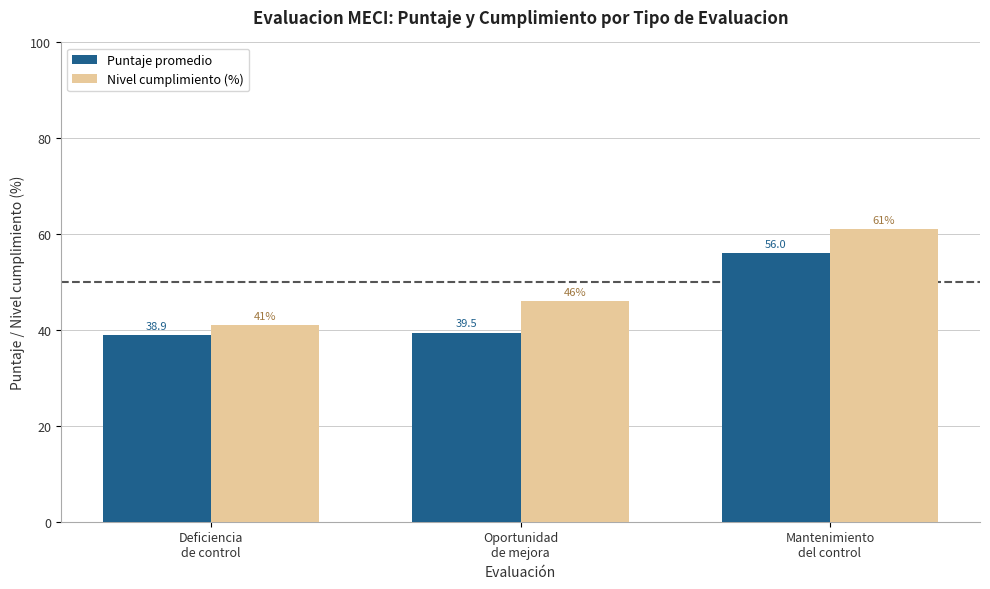

At Oportunidad
de mejora, list the series in order from smallest to largest.

Puntaje promedio, Nivel cumplimiento (%)